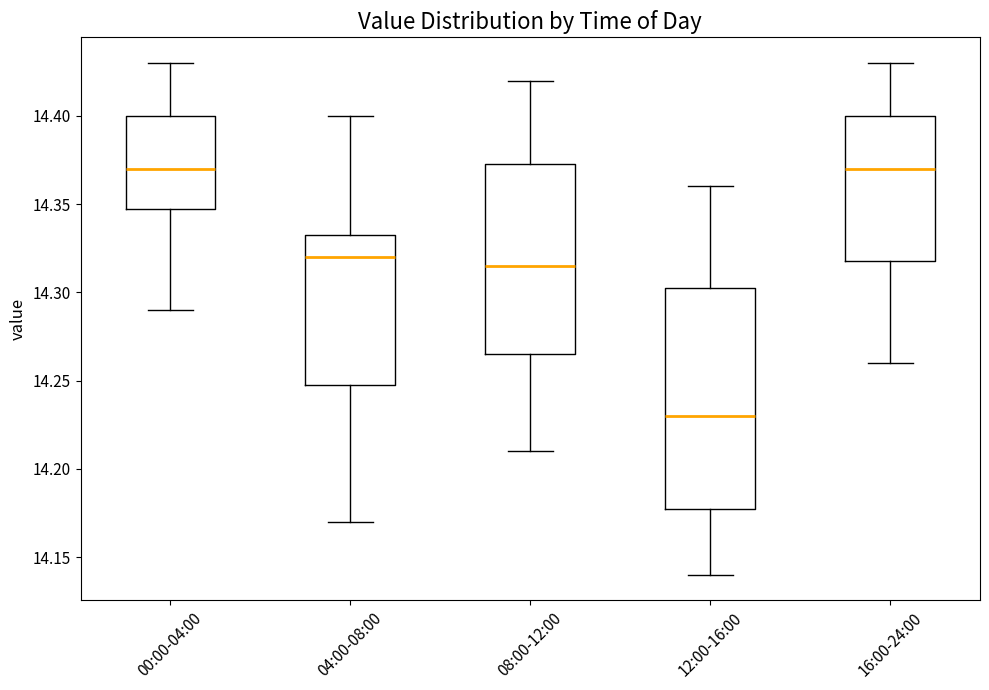

Reading left to right, read every box against the y-axis: the position of its median line, the range the box covers, and the ends of its whiskers. The values are not printed on the chart, so give them approximately, as read against the axis.

00:00-04:00: median 14.370, box 14.350 to 14.400, whiskers 14.290 to 14.430
04:00-08:00: median 14.320, box 14.250 to 14.335, whiskers 14.170 to 14.400
08:00-12:00: median 14.315, box 14.265 to 14.375, whiskers 14.210 to 14.420
12:00-16:00: median 14.230, box 14.180 to 14.305, whiskers 14.140 to 14.360
16:00-24:00: median 14.370, box 14.320 to 14.400, whiskers 14.260 to 14.430